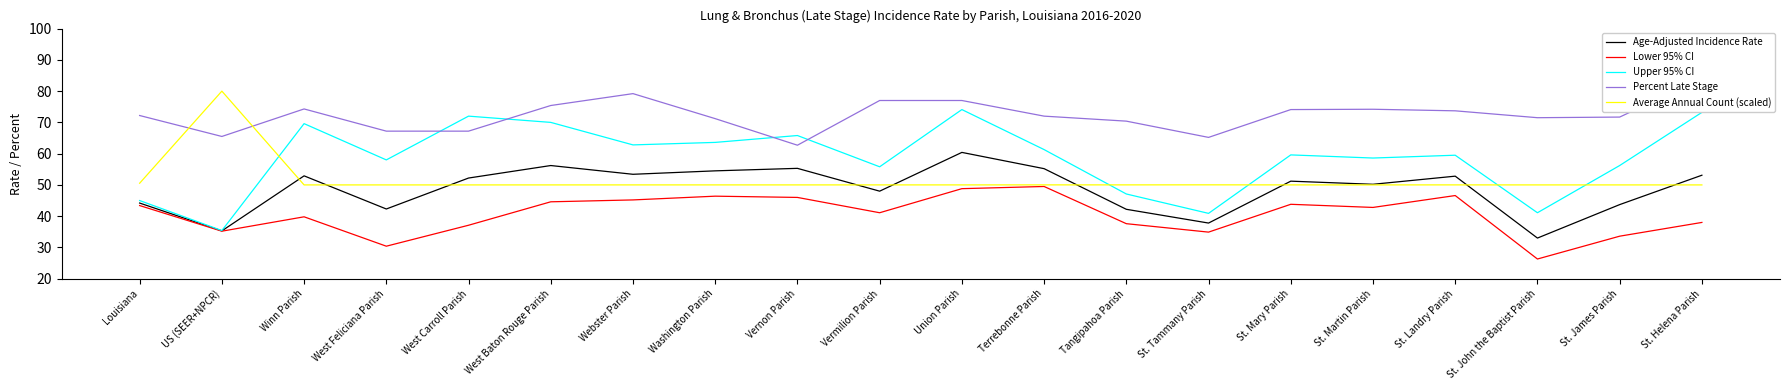

Where is Age-Adjusted Incidence Rate nearest to the value 46?

Louisiana